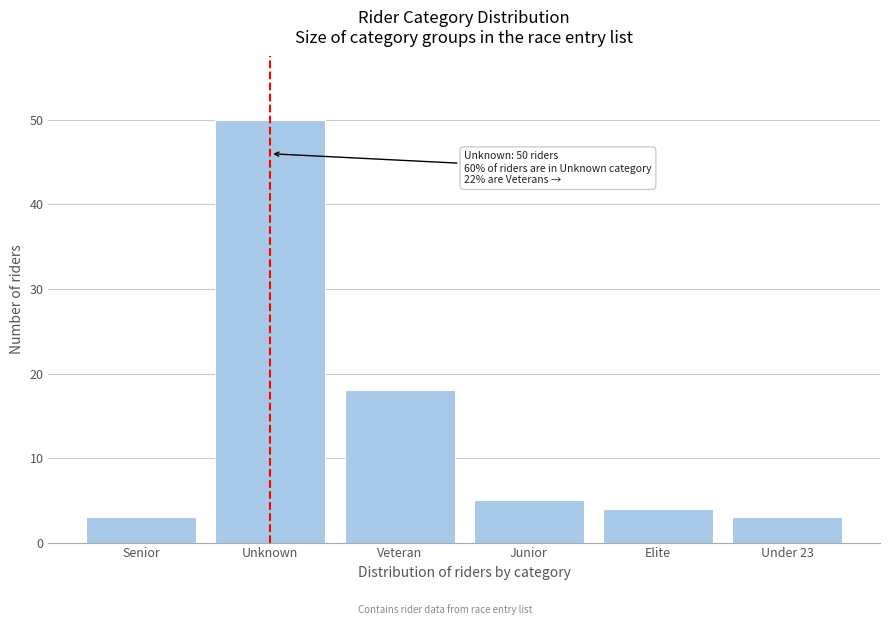

Reading left to right, what are all the values shown in this chart?

3	50	18	5	4	3